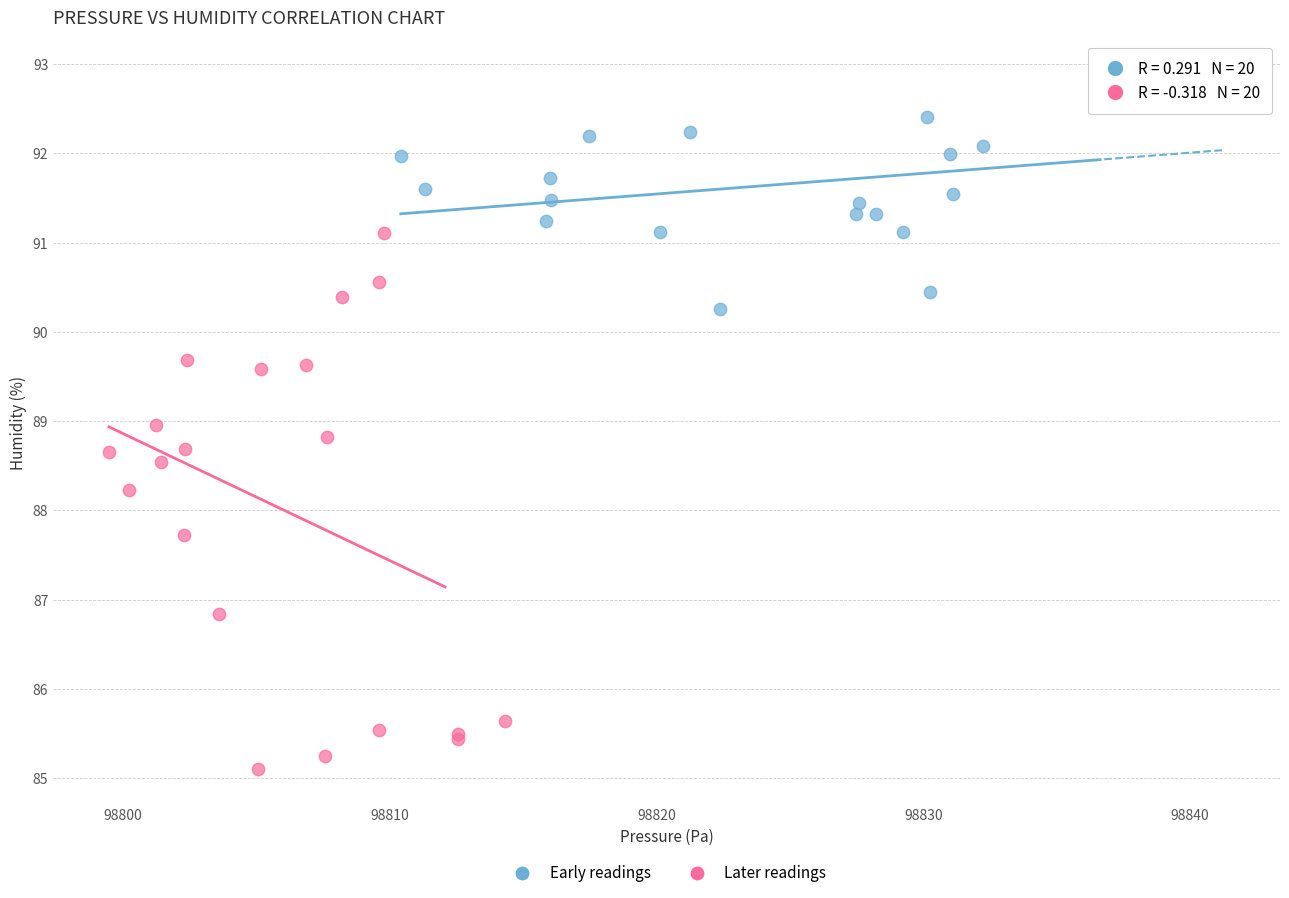

Which series reaches the minimum Y coordinate?

Later readings